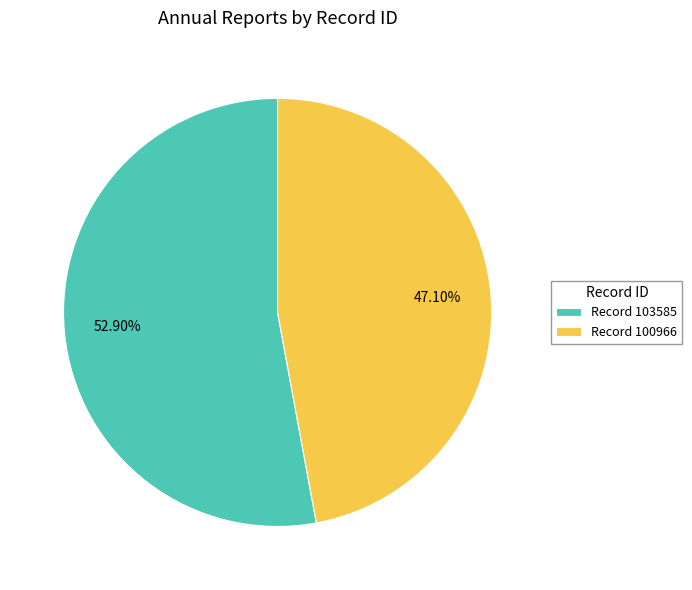

Rank the categories by value from highest to lowest.

Record 103585, Record 100966